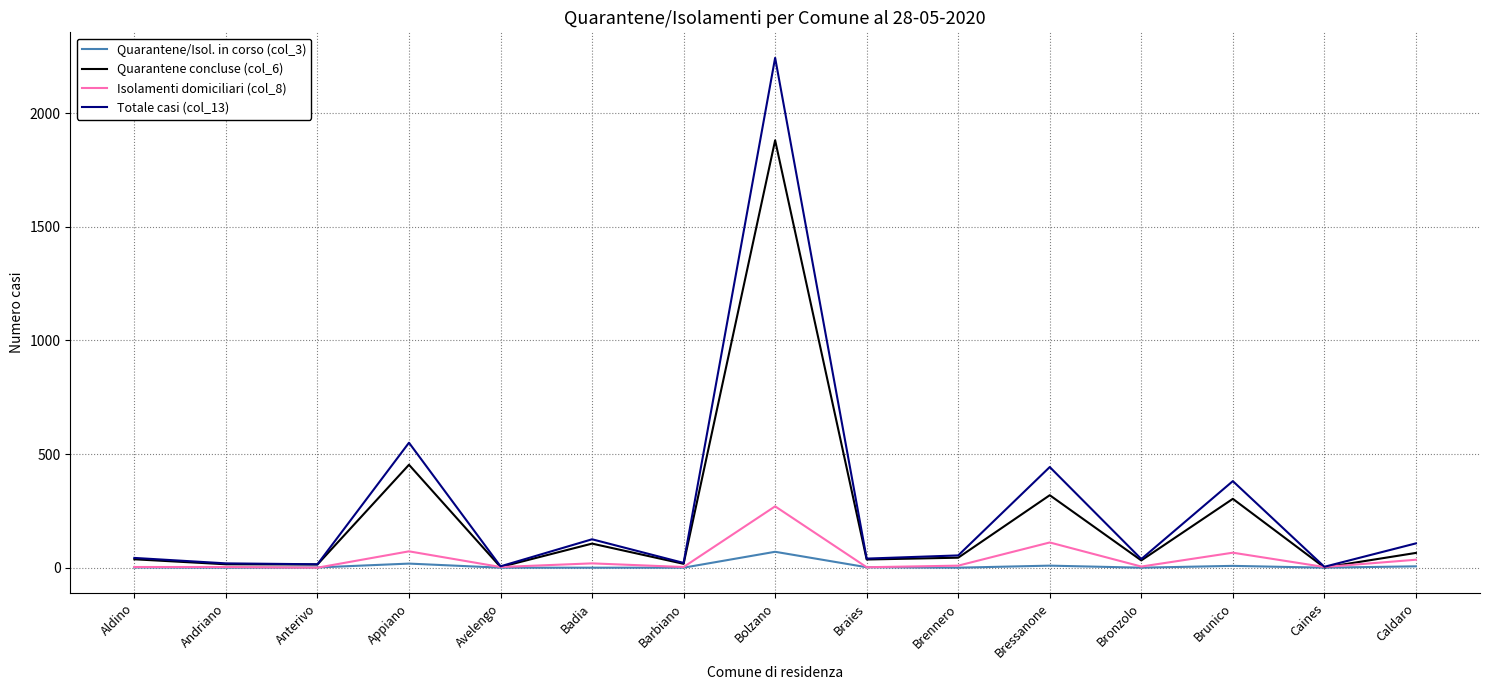

What is the total value across all series at Caldaro?

213